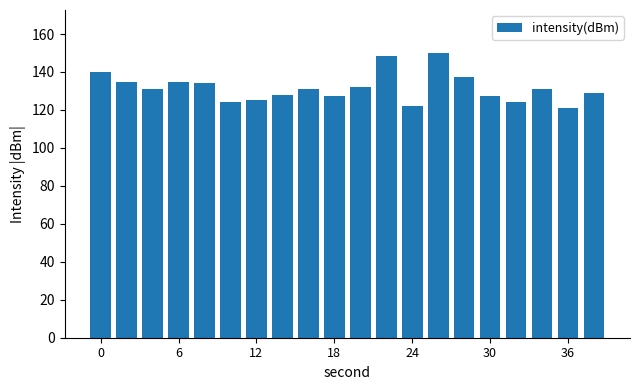

What is the value of the 3rd bar from the left?

131.2